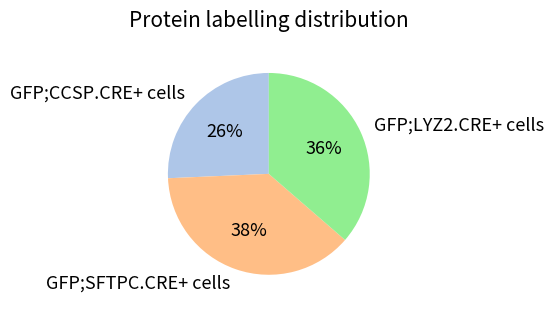

To the nearest percent, what portion does GFP;CCSP.CRE+ cells represent?

26%